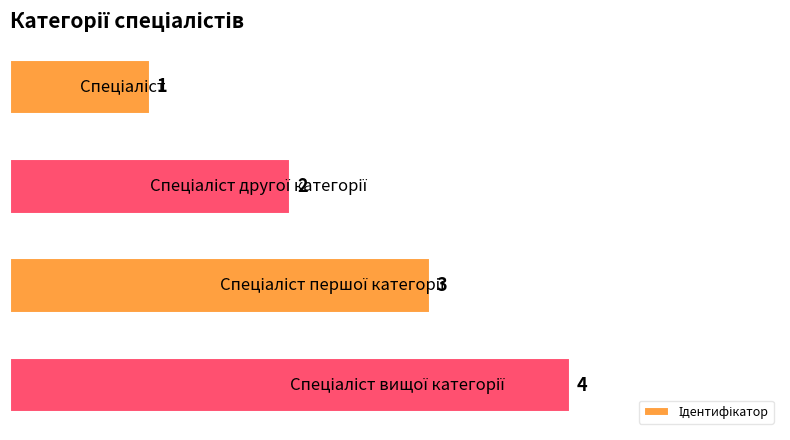

How many values are between 2 and 4?

3